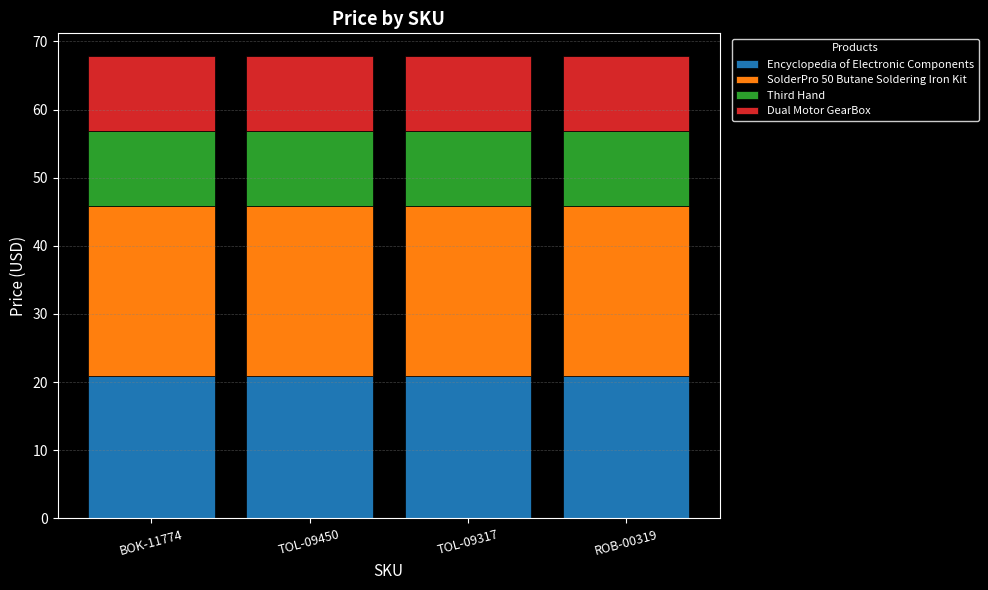

The Encyclopedia of Electronic Components series shows 20.9 at BOK-11774. True or false?

True